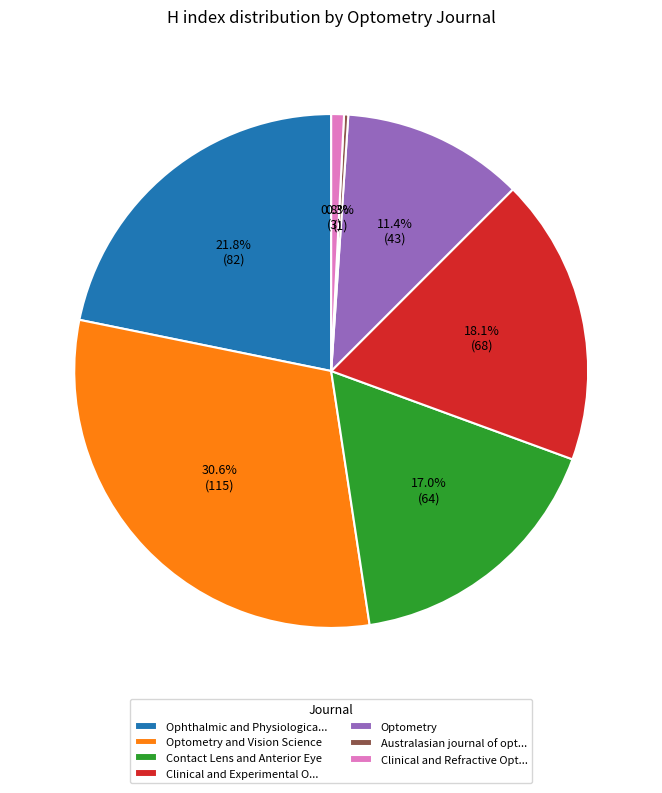

Is there any slice that represents more than half of the pie?

No